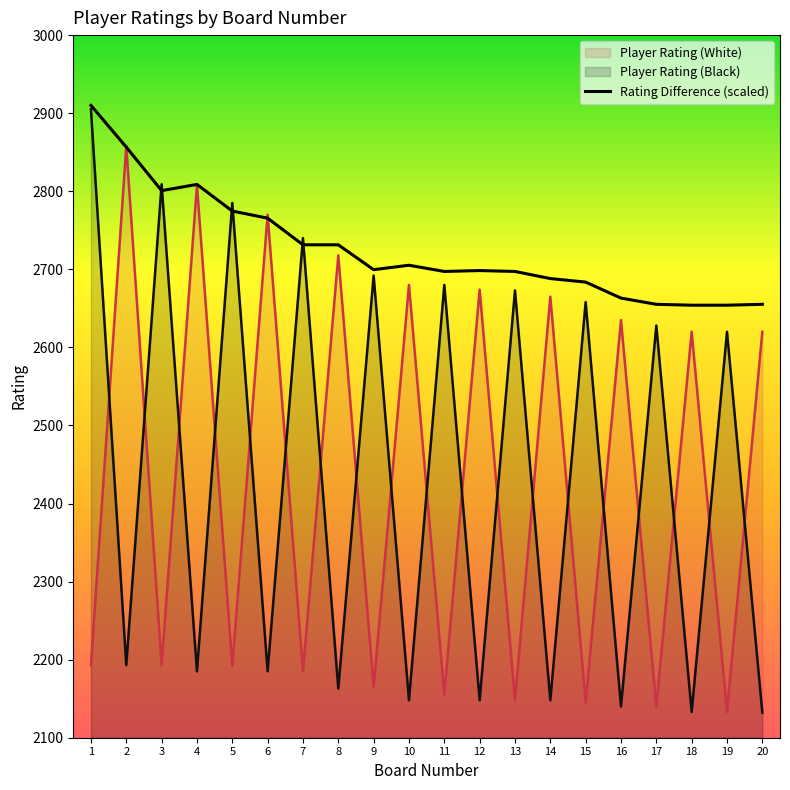

Reading left to right, extract all data points from this chart.

1=2910.0	2=2856.5	3=2800.8	4=2808.8	5=2774.6	6=2765.5	7=2731.4	8=2731.4	9=2699.5	10=2705.2	11=2697.3	12=2698.4	13=2697.3	14=2688.2	15=2683.6	16=2663.1	17=2655.2	18=2654.0	19=2654.0	20=2655.2